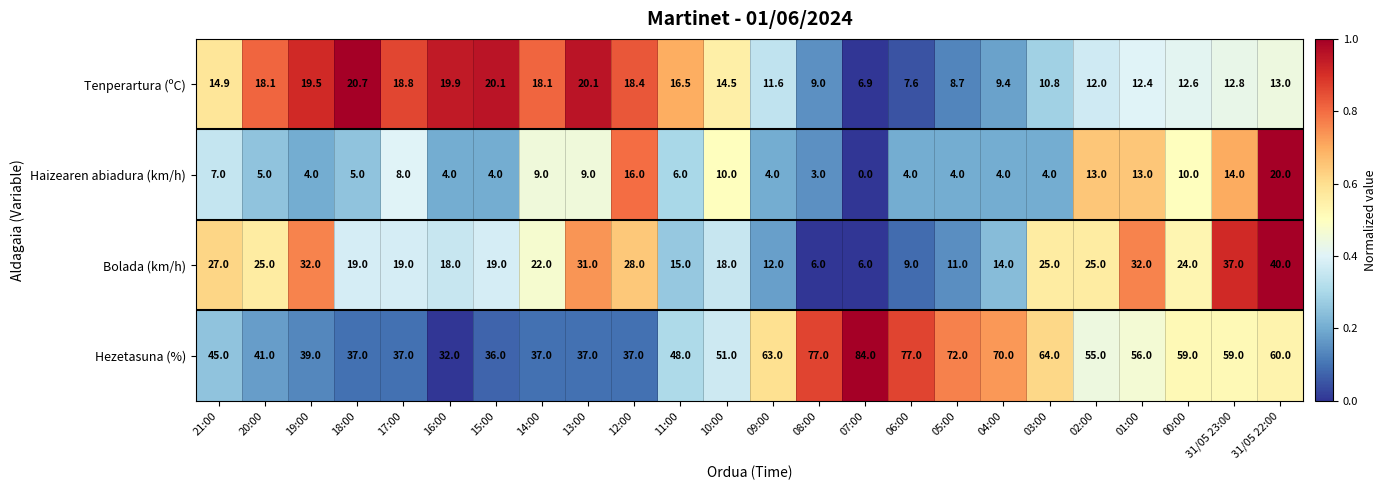

Is it true that Bolada (km/h) equals 30.5 at 16:00?

False